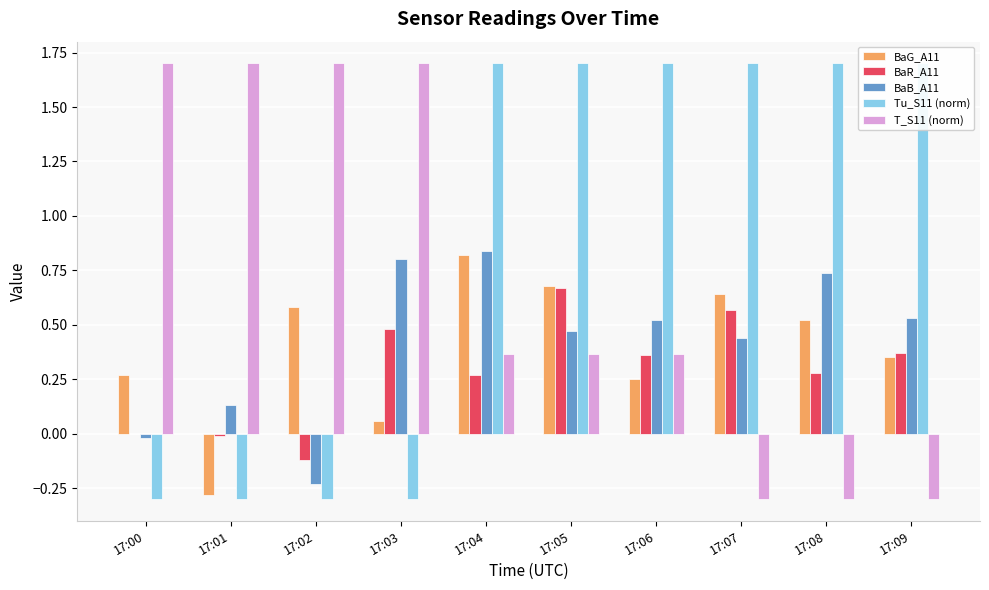

Between 17:00 and 17:06, which series saw the biggest shift?

Tu_S11 (norm)